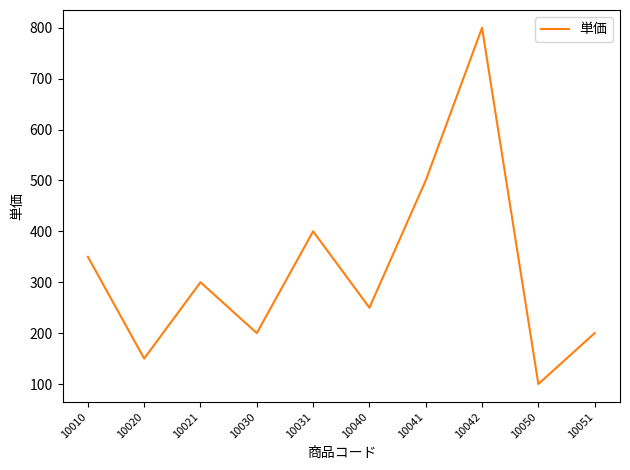

Is it true that the value at 10041 is 500?

True